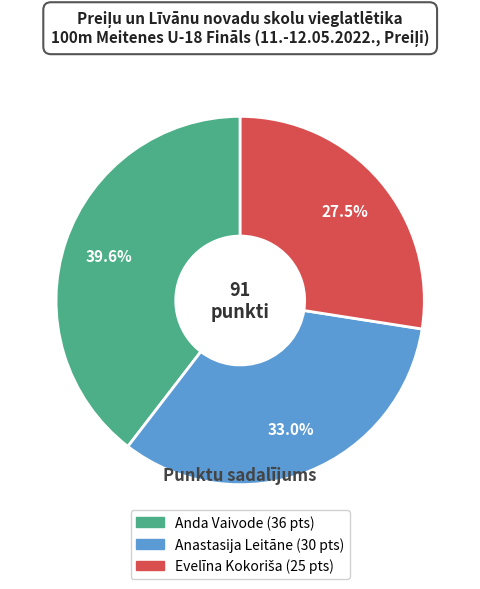

To the nearest percent, what is the difference between the largest and smallest slice percentages?

12%